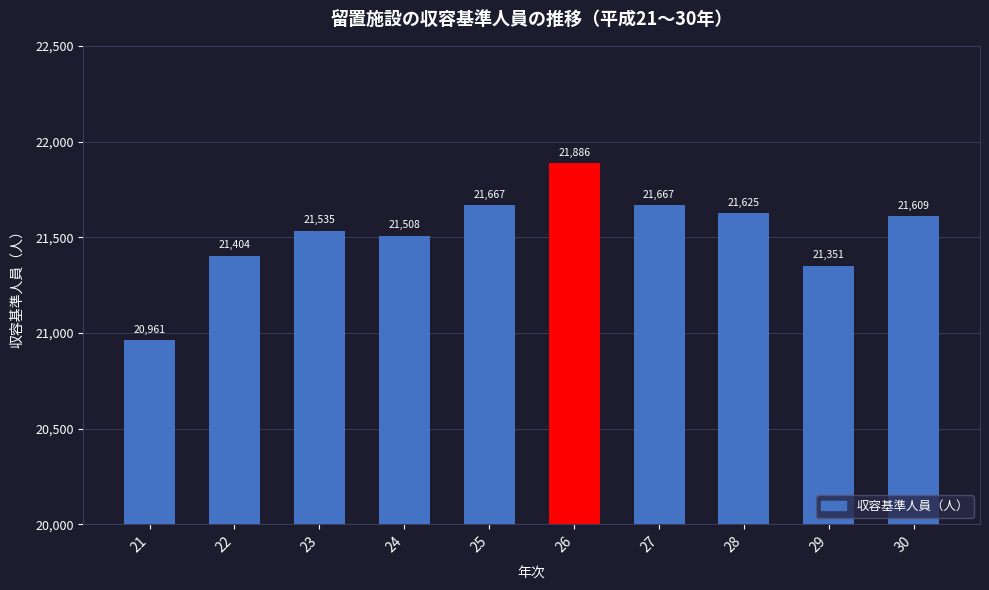

What is the difference between the second highest and second lowest values?

316